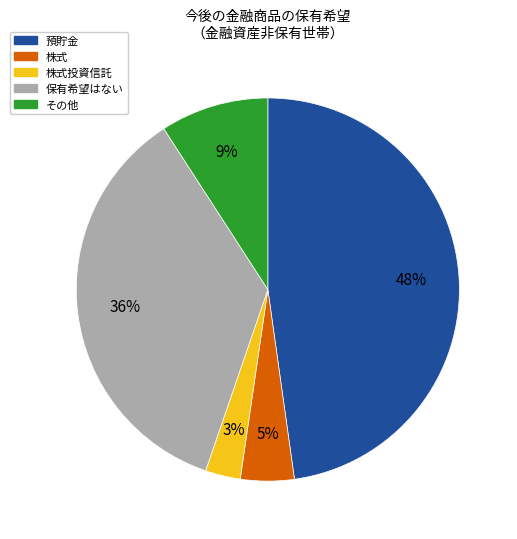

Is it true that 株式 is 5% of the pie?

True